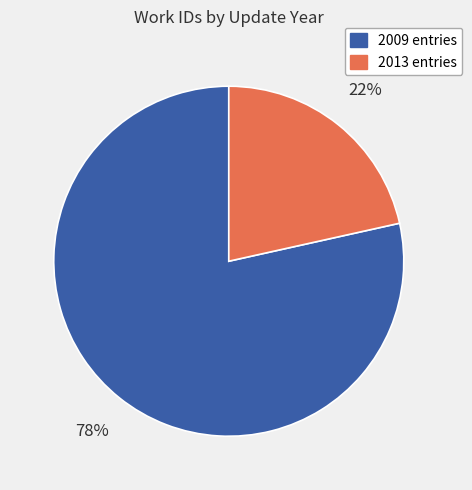

To the nearest percent, what portion does 2009 entries represent?

78%